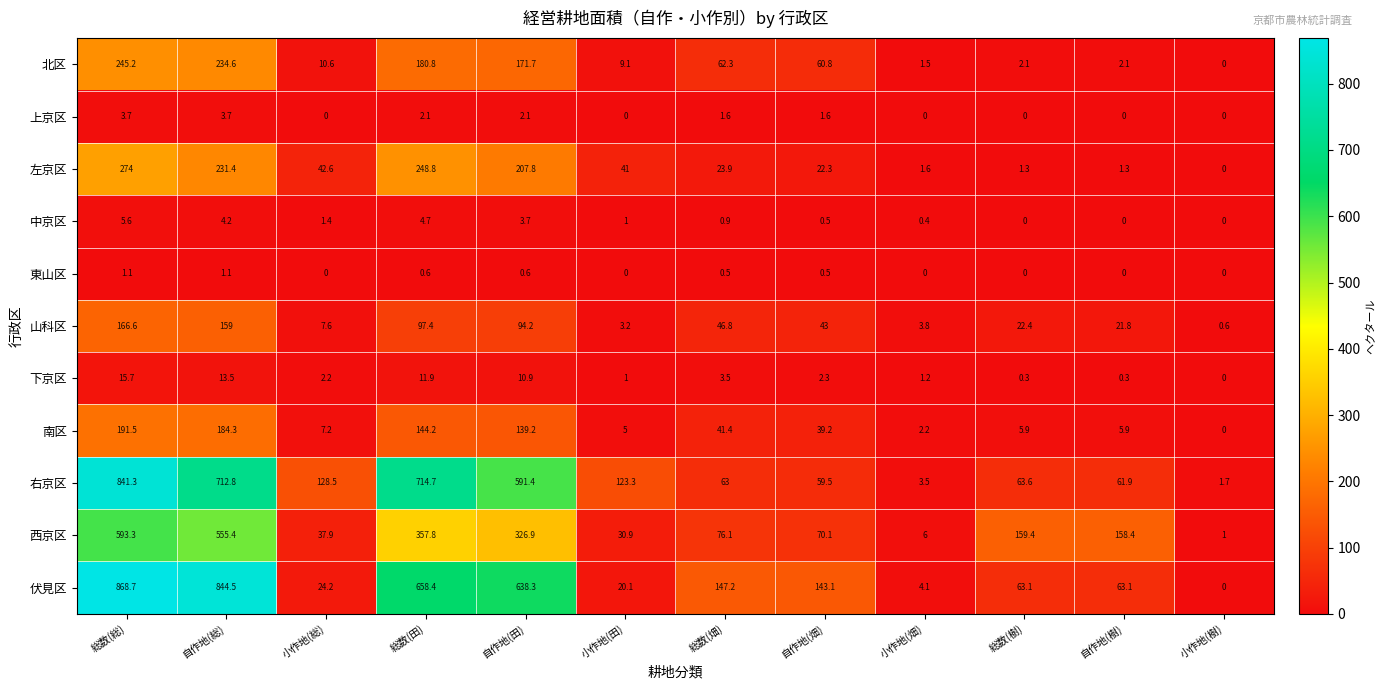

What is the difference between the maximum and minimum values in the 南区 series?

191.5